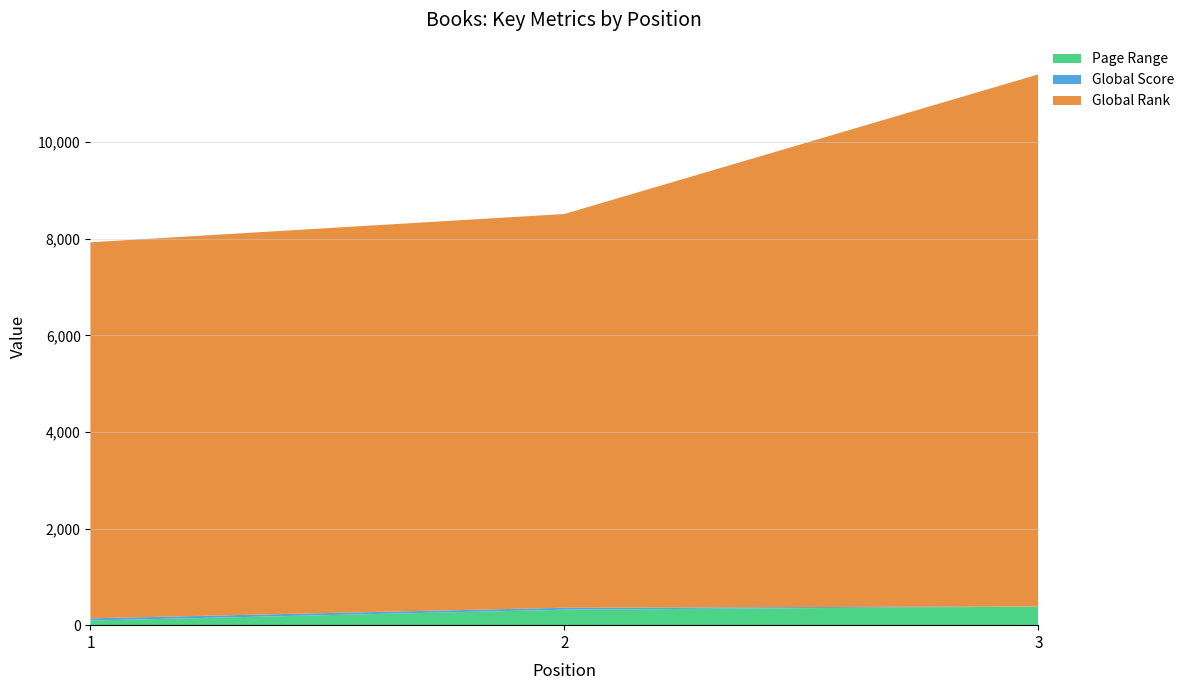

Reading left to right, list all the values displayed in this chart.

Page Range: 96	320	384
Global Score: 45	41	3
Global Rank: 7787	8153	11018